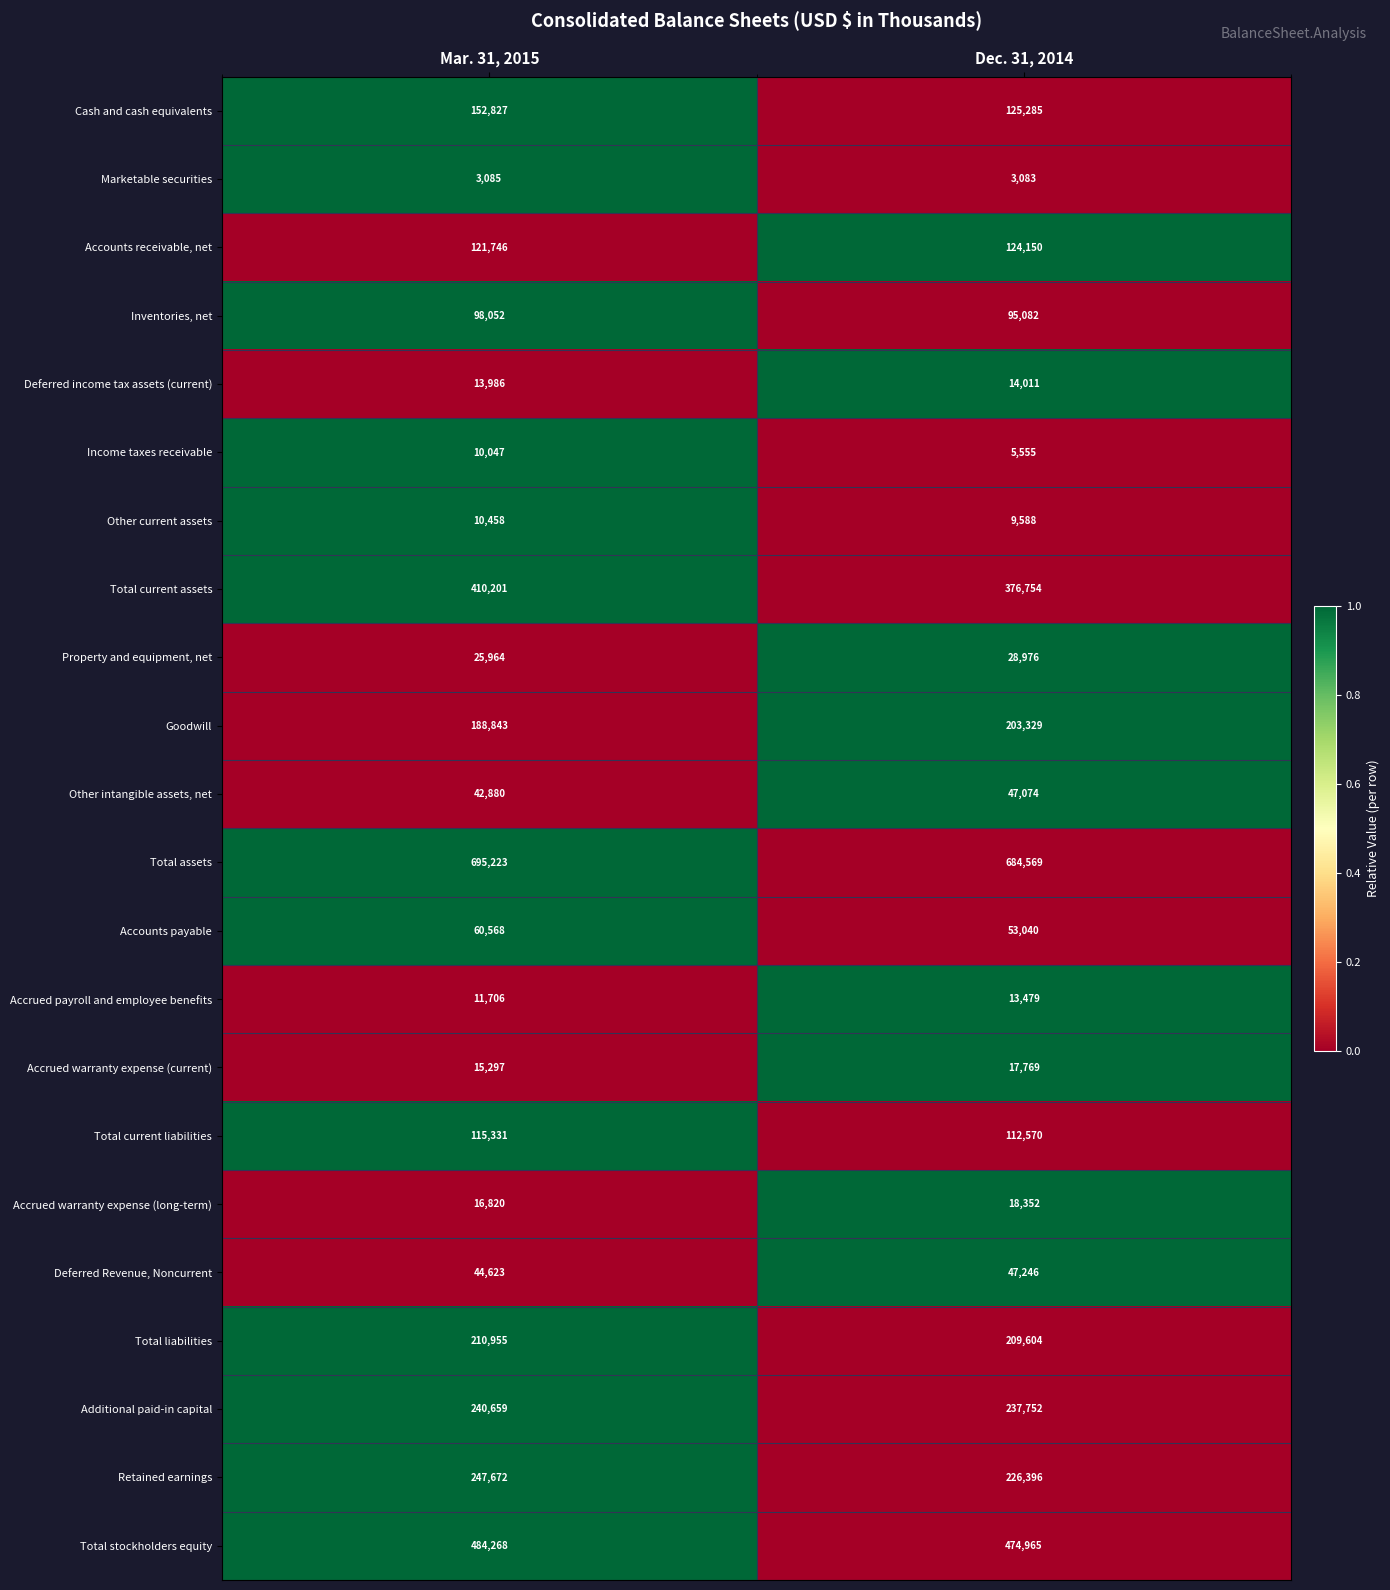

The value of Accrued warranty expense (long-term) at Dec. 31, 2014 is 9862. True or false?

False